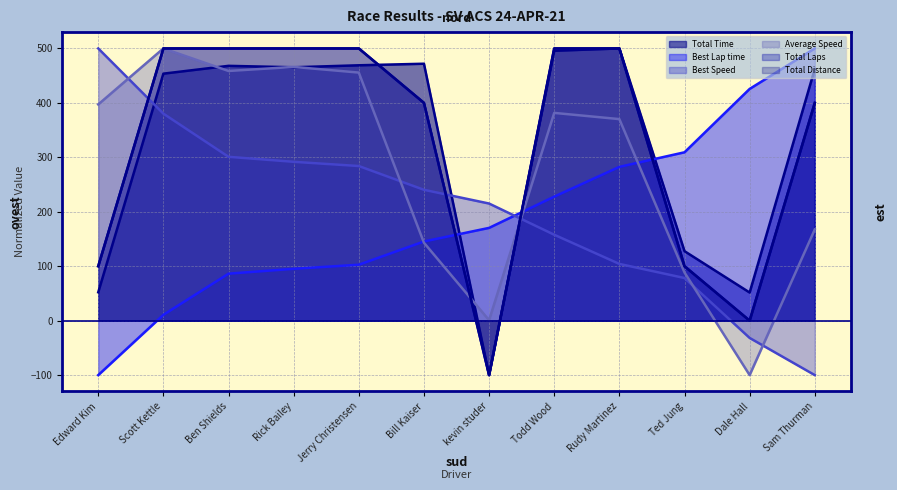

Rank the categories by Total Distance value from lowest to highest.

kevin studer, Dale Hall, Edward Kim, Ted Jung, Bill Kaiser, Sam Thurman, Scott Kettle, Ben Shields, Rick Bailey, Jerry Christensen, Todd Wood, Rudy Martinez